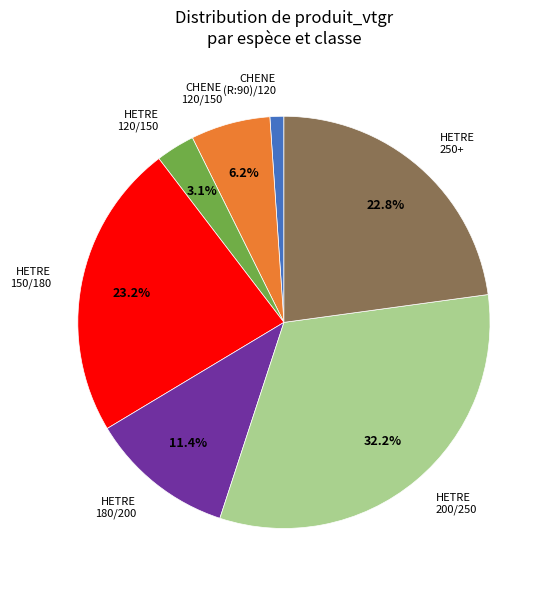

Is there a majority slice in this chart?

No